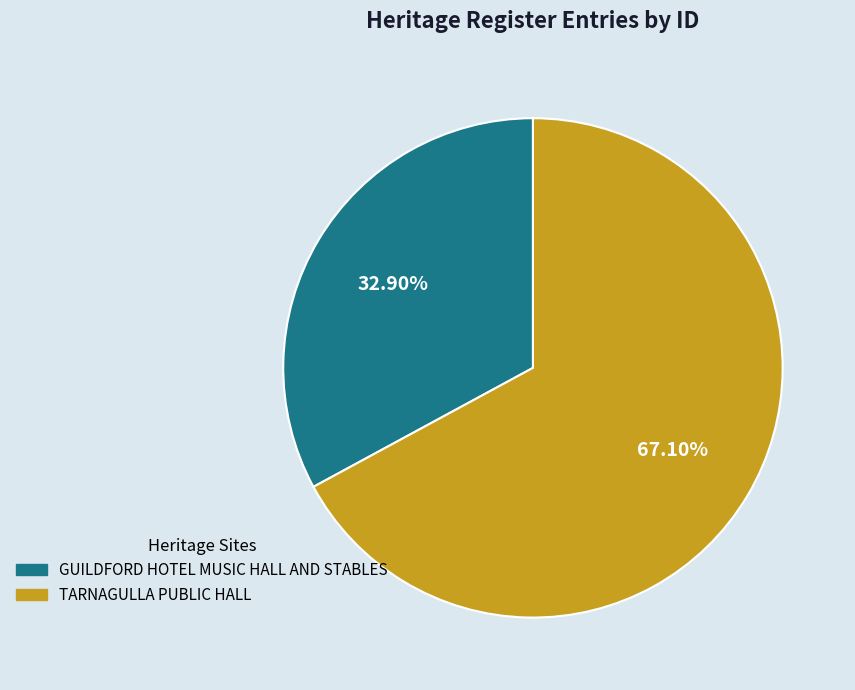

Is GUILDFORD HOTEL MUSIC HALL AND STABLES the majority of the pie?

No